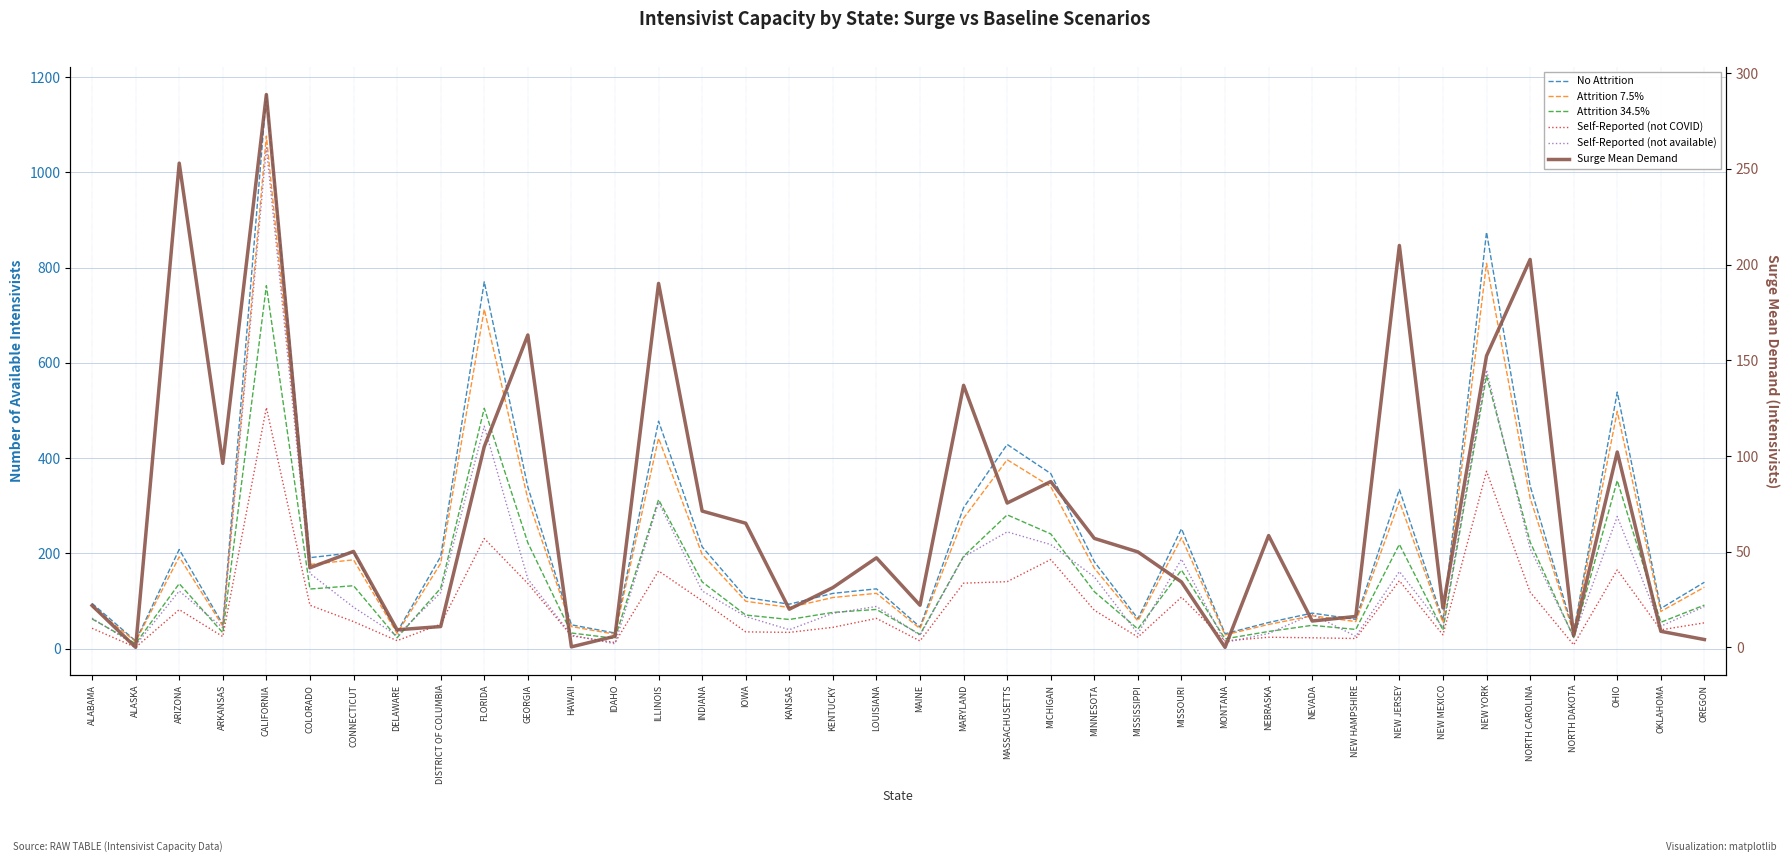

What is the total value across all series at IDAHO?

112.5